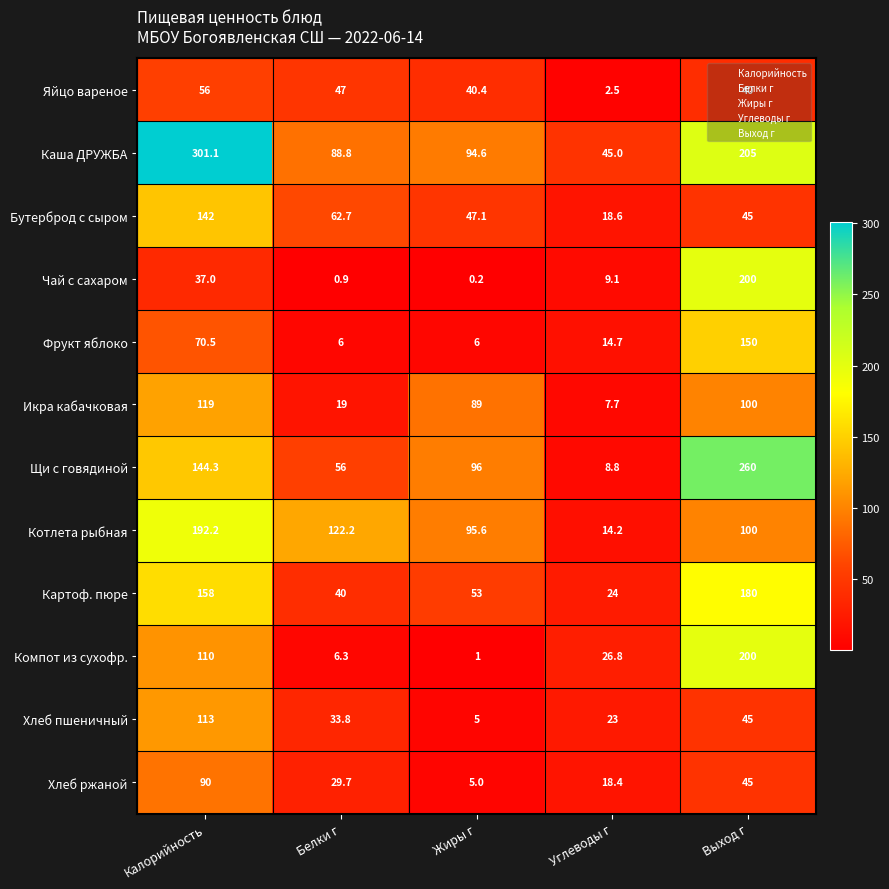

Count the number of categories in the chart.

5